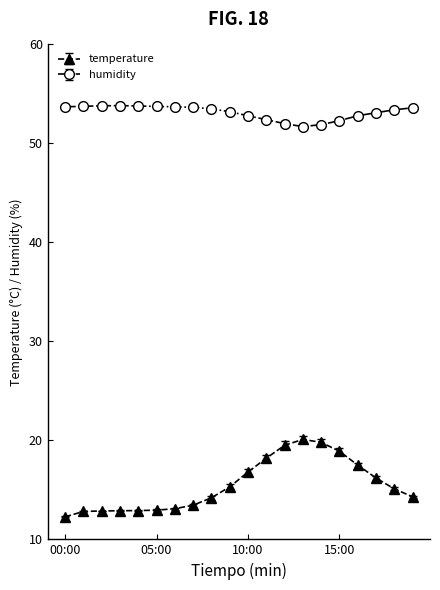

Which series has the widest spread of values?

temperature